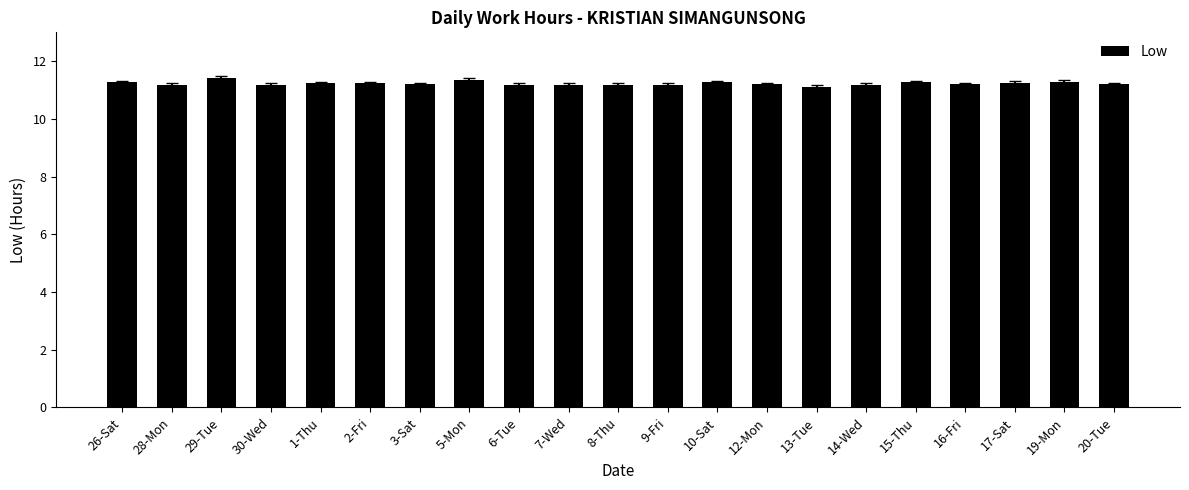

How many values are between 11 and 12?

21